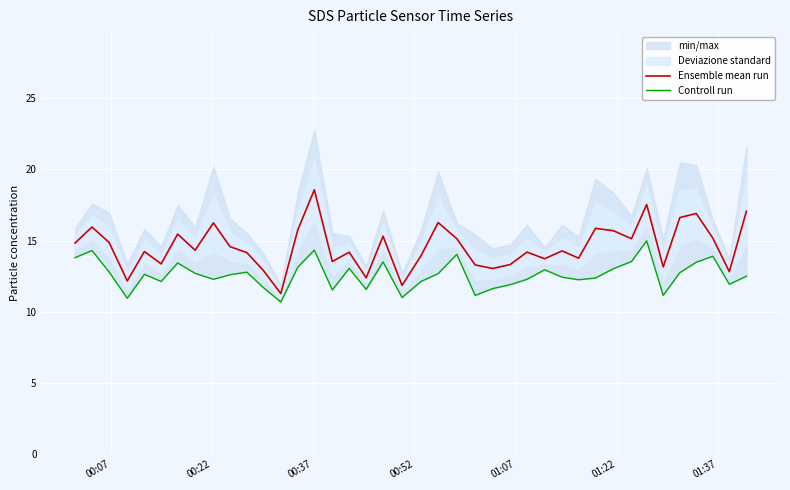

What is the difference between the maximum and minimum values in the Controll run series?

4.3